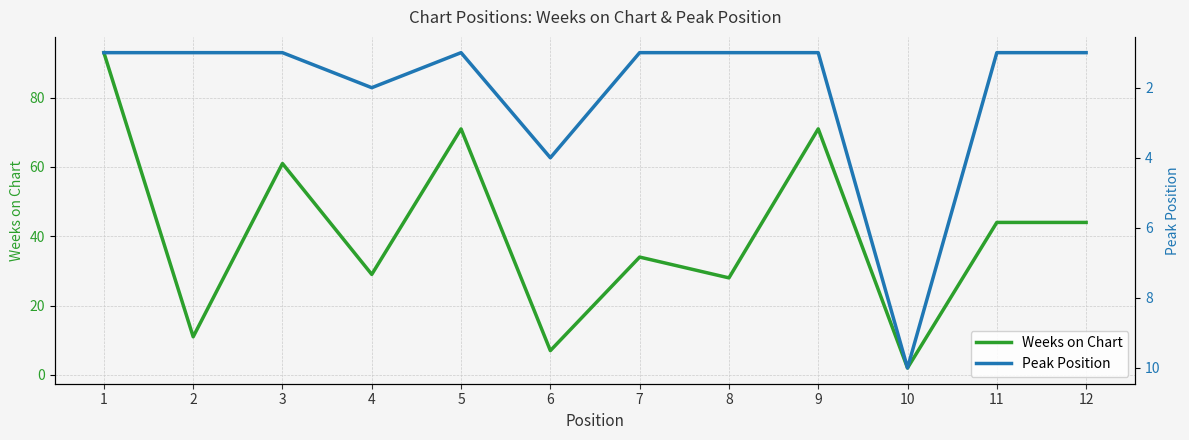

Reading left to right, list all the values displayed in this chart.

Weeks on Chart: 93	11	61	29	71	7	34	28	71	2	44	44
Peak Position: 1	1	1	2	1	4	1	1	1	10	1	1